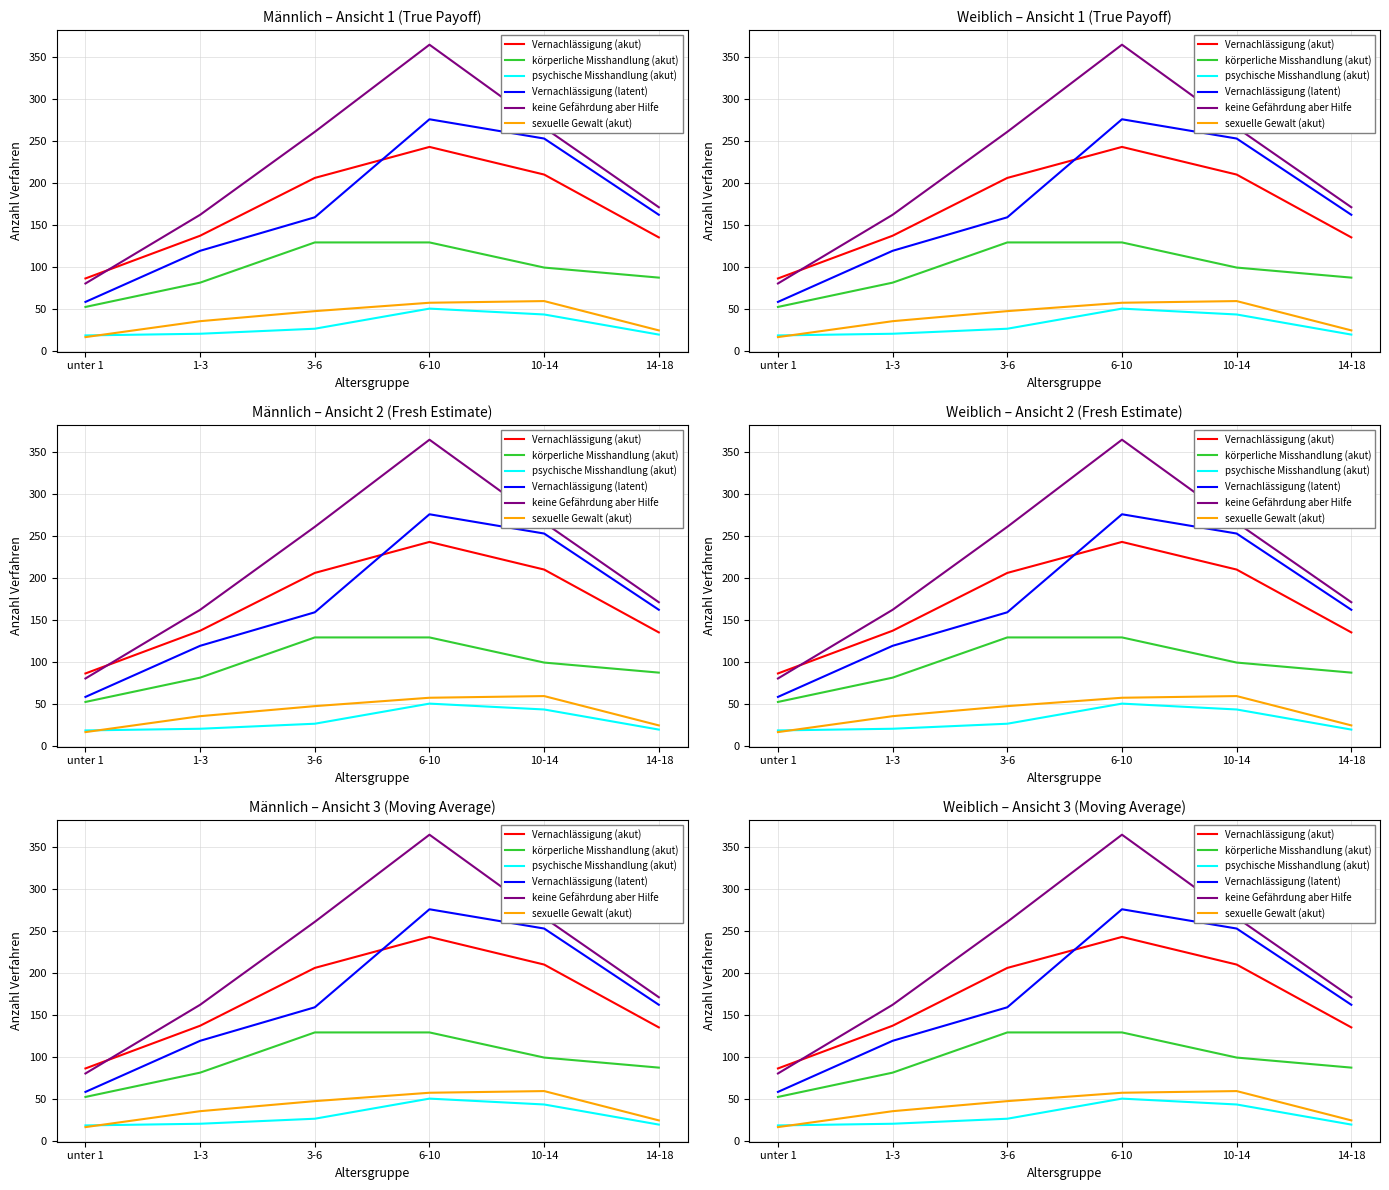

What is the minimum value shown in the chart?

16